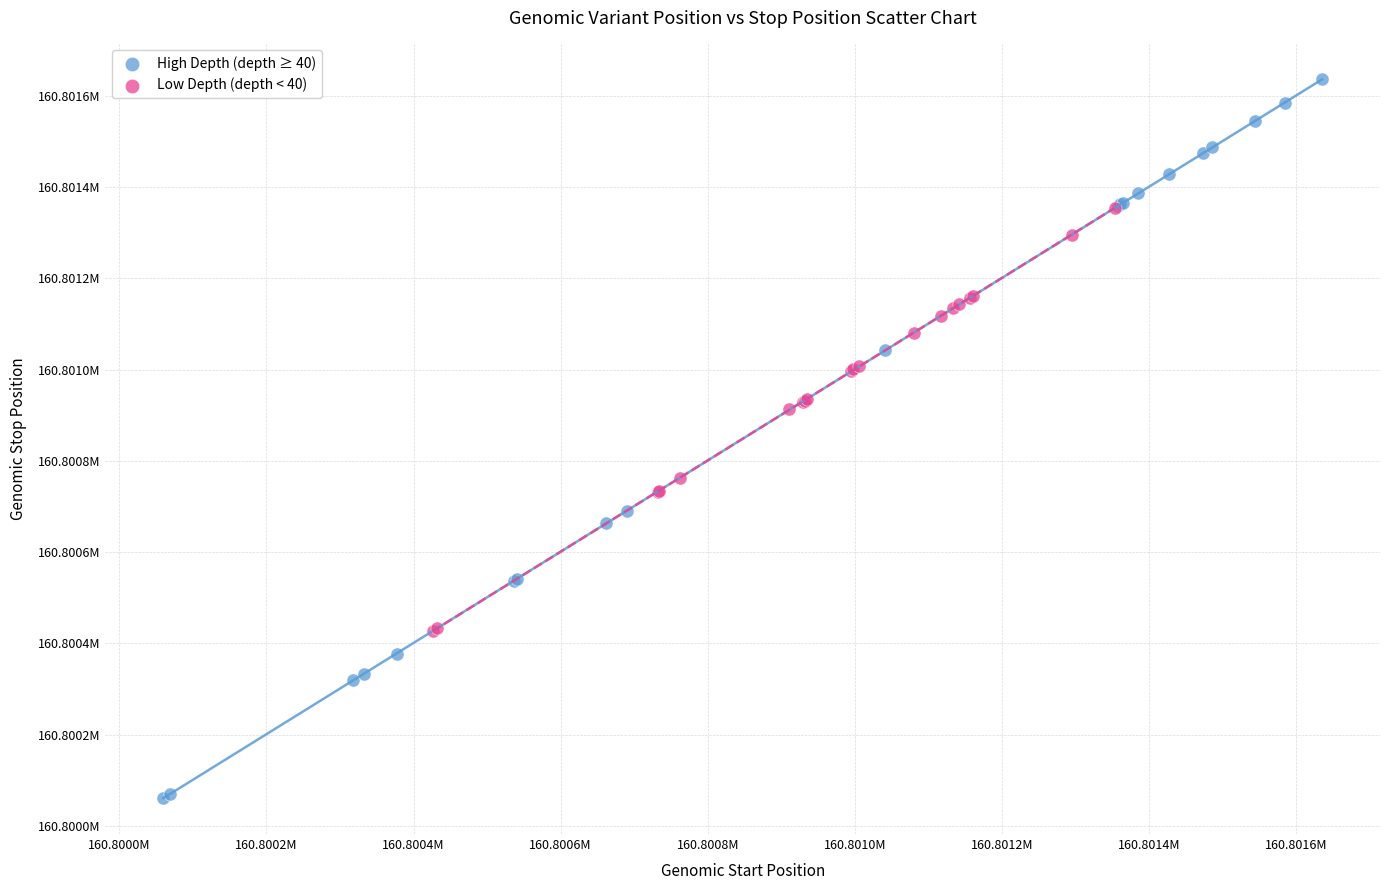

Which series contains the highest Y value?

High Depth (depth ≥ 40)